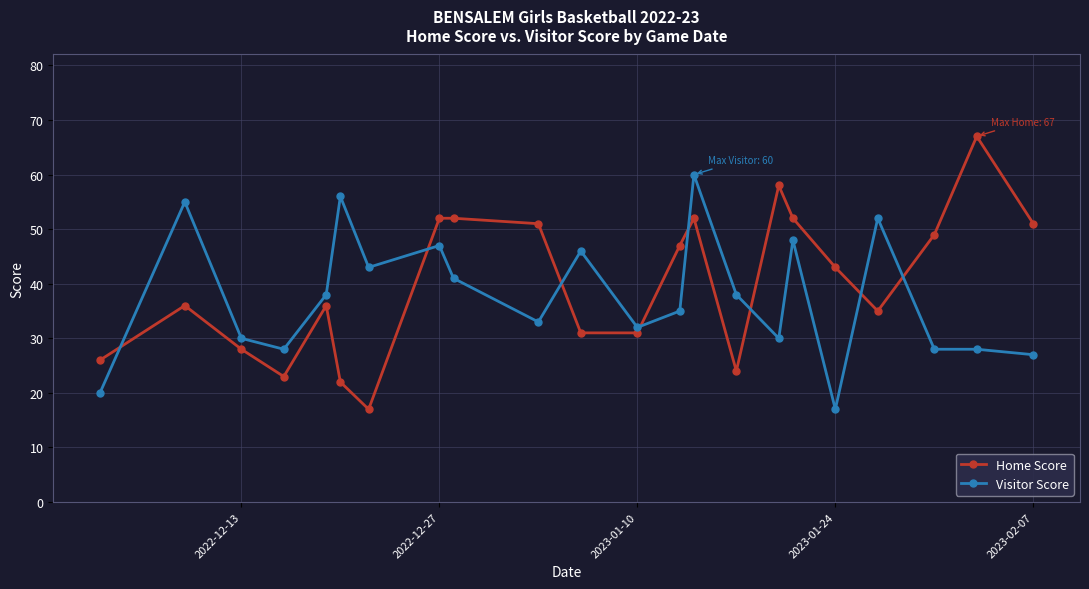

True or false: Home Score has more than 1 points higher than both neighbors.

True